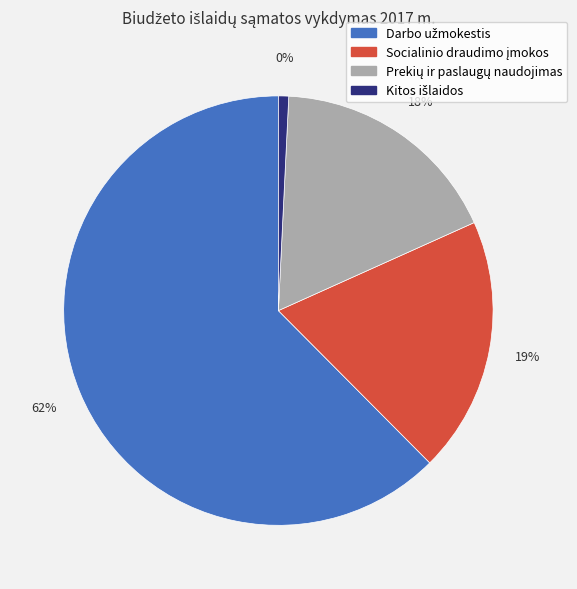

What is the total percentage of Socialinio draudimo įmokos and Kitos išlaidos?

20.0%